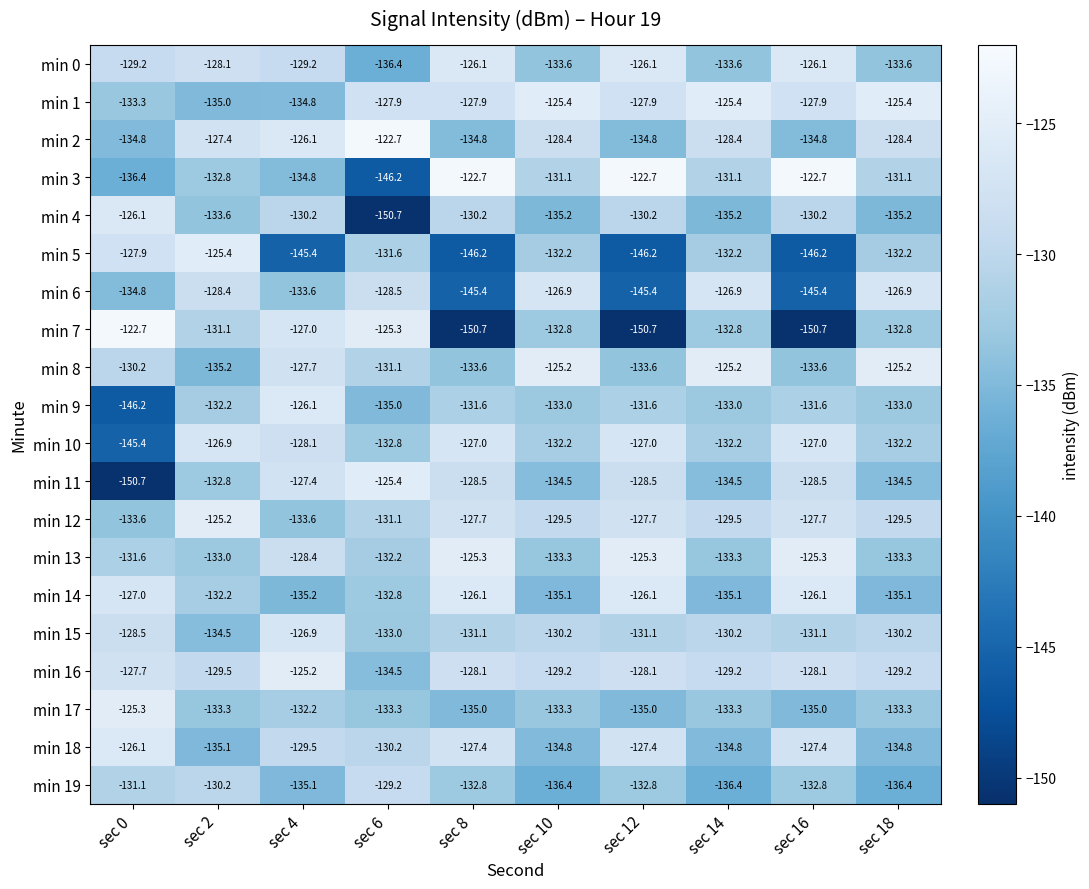

Which series has the largest total across all categories?

min 16